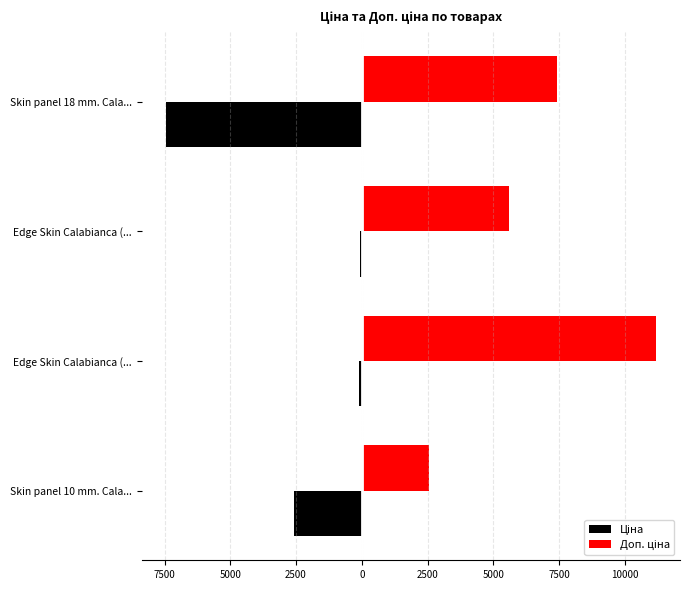

What is the value of the Доп. ціна bar at the 3rd from the left?

5585.0